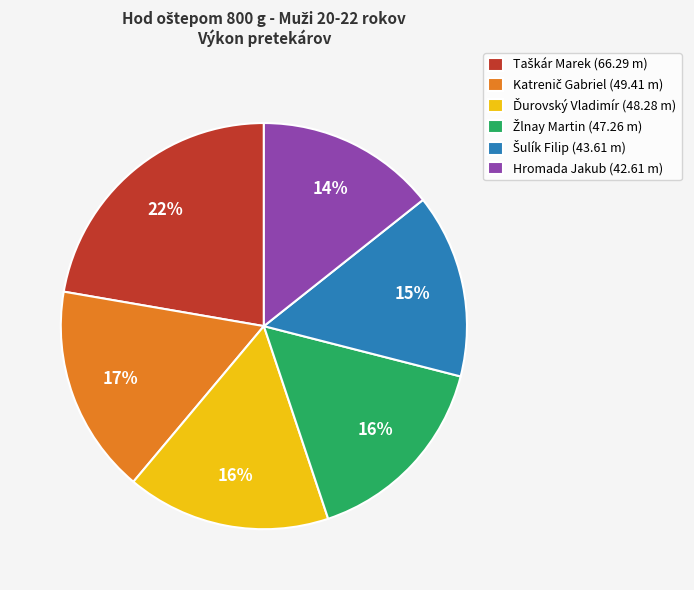

To the nearest percent, what is the difference between the largest and smallest slice percentages?

8%